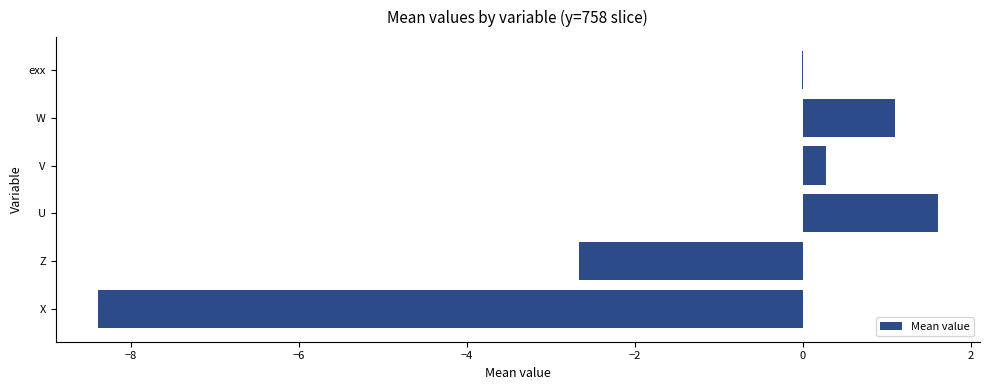

What is the maximum value shown in the chart?

1.6